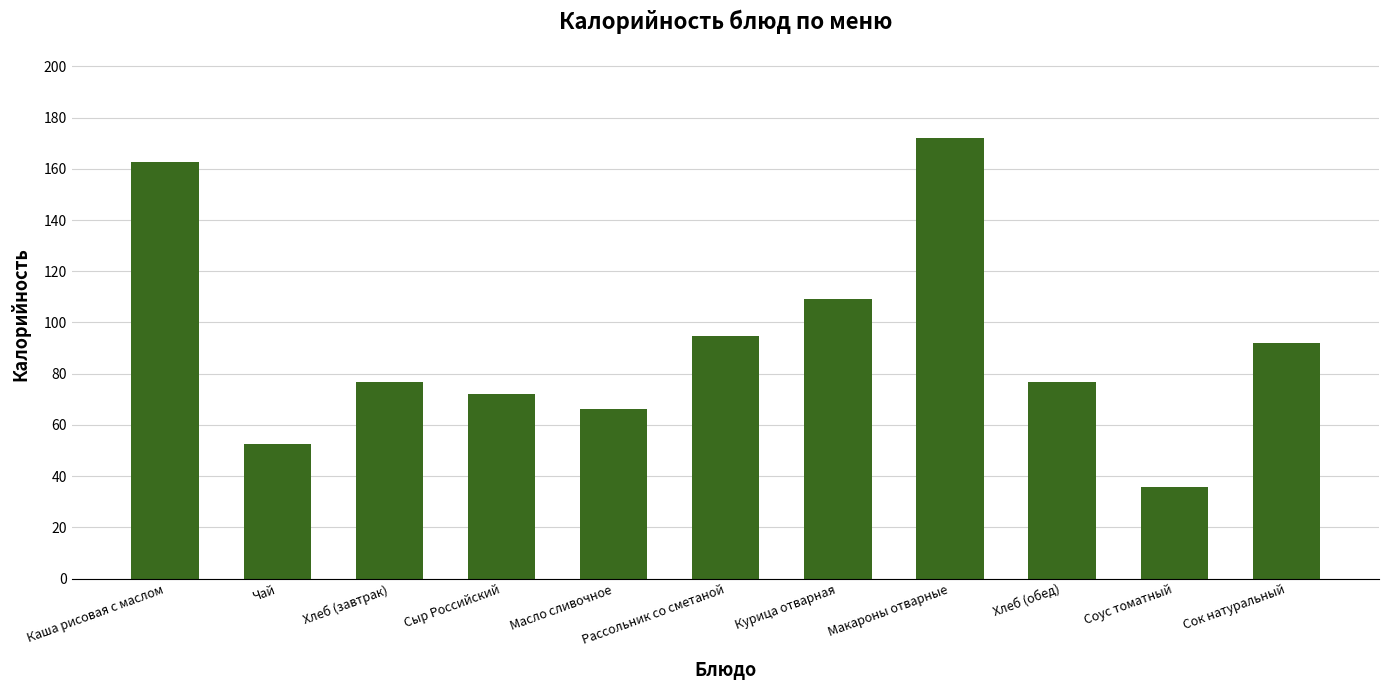

What is the sum of the values at Курица отварная and Рассольник со сметаной?

204.0